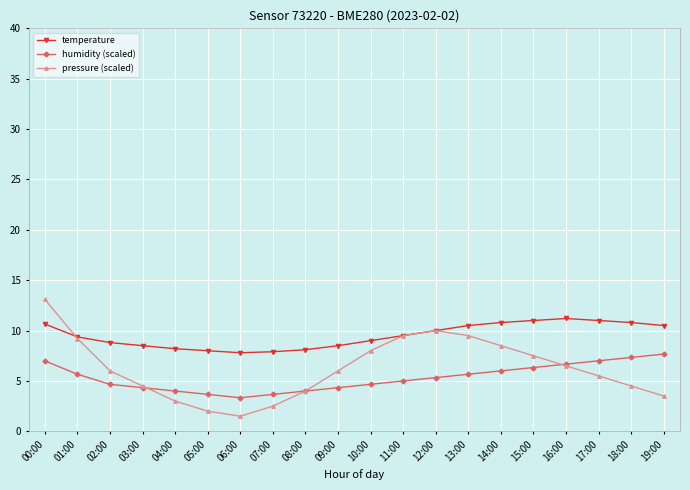

What is the approximate value of pressure (scaled) at 18:00?

4.5